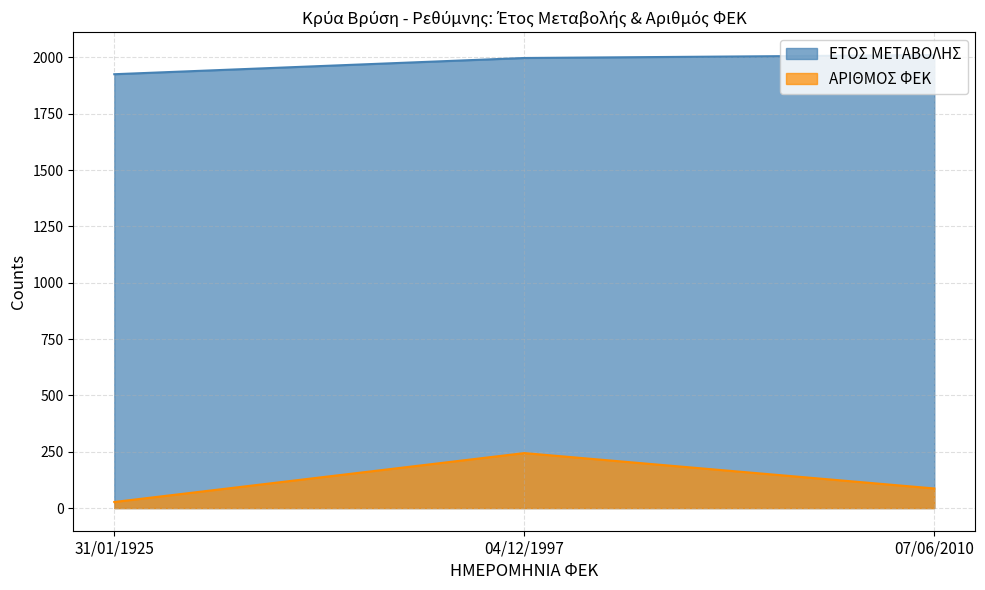

Which series has the largest range (max minus min)?

ΑΡΙΘΜΟΣ ΦΕΚ